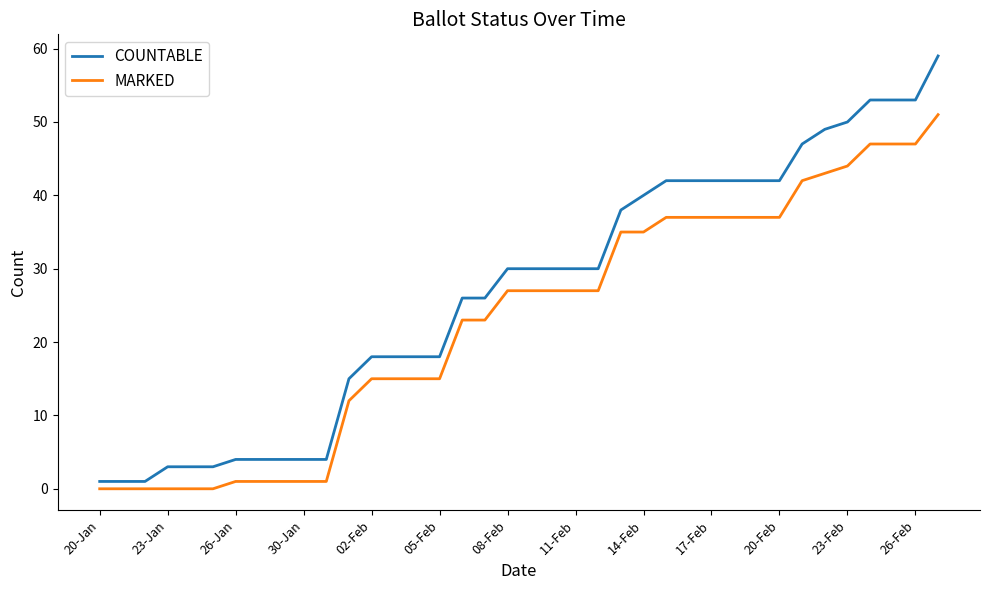

True or false: COUNTABLE and MARKED intersect in this chart.

False